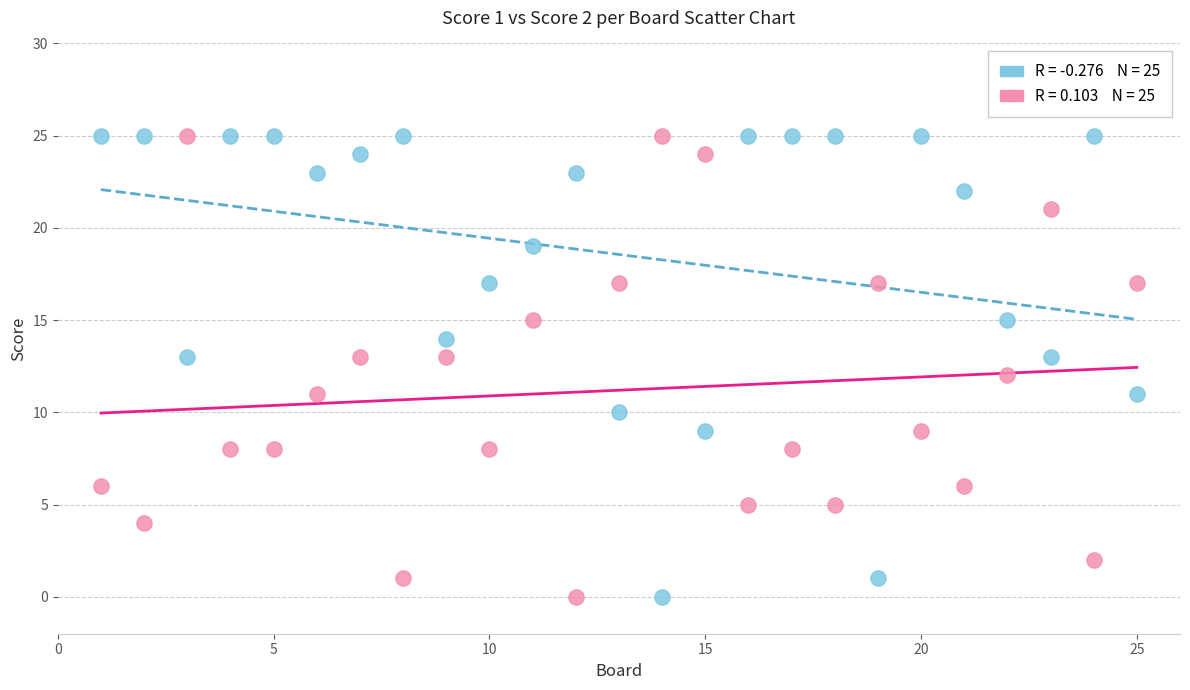

Across all data points, what is the range of Y values (max minus min)?

25